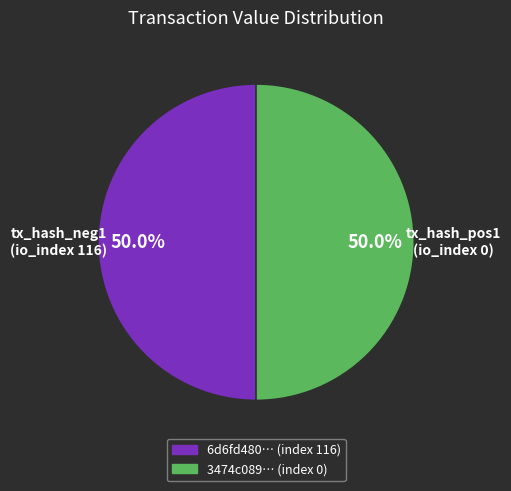

To the nearest percent, what is the difference between the largest and smallest slice percentages?

0%